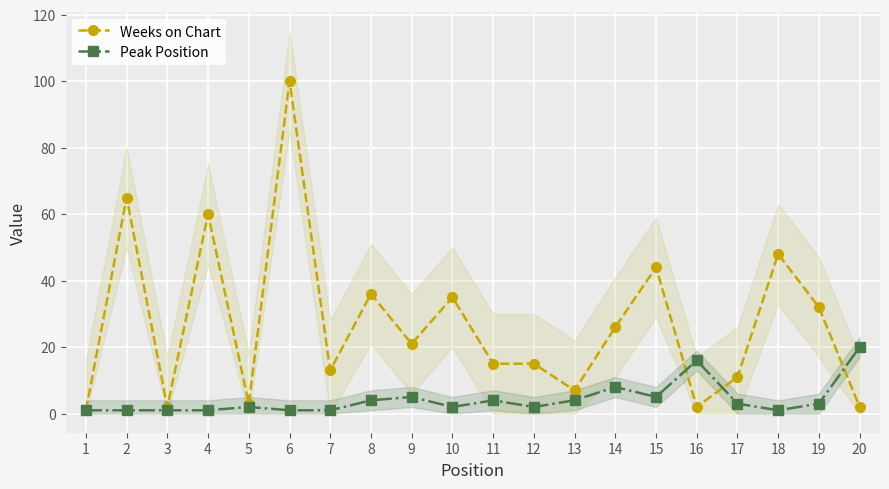

At 12, list the series in order from largest to smallest.

Weeks on Chart, Peak Position